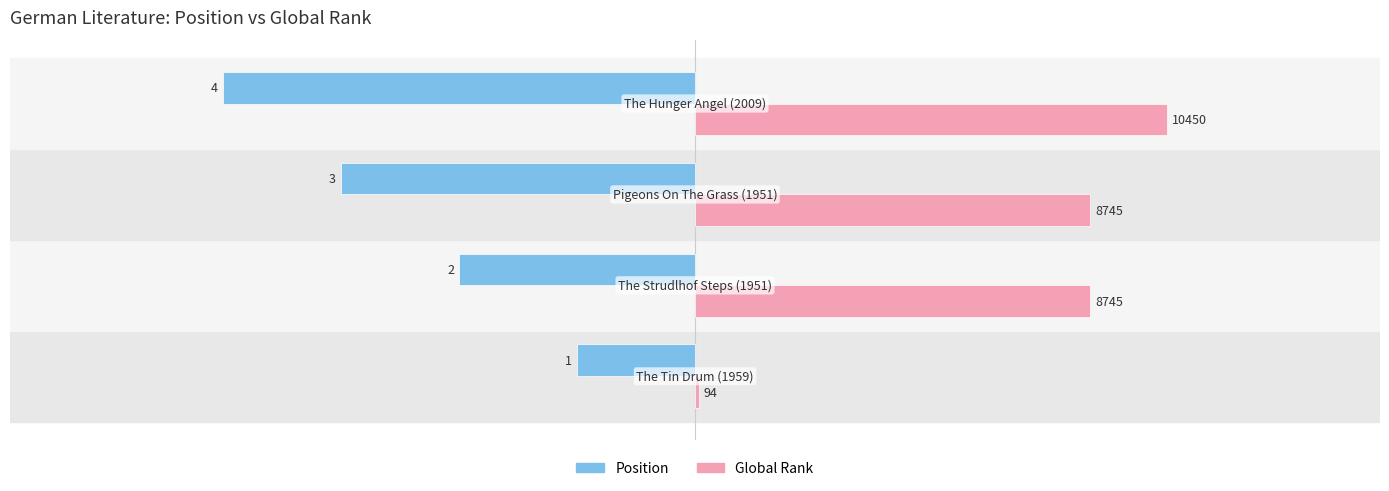

List the series in order of their overall mean, highest first.

Global Rank, Position